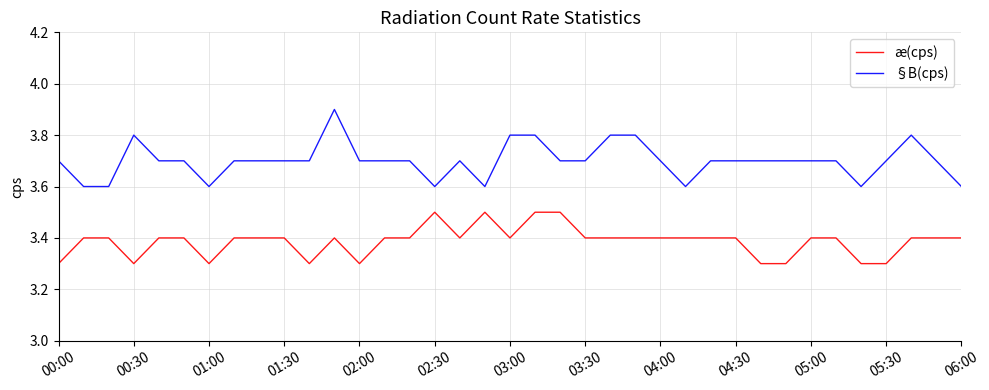

Which series has the largest total across all categories?

§B(cps)